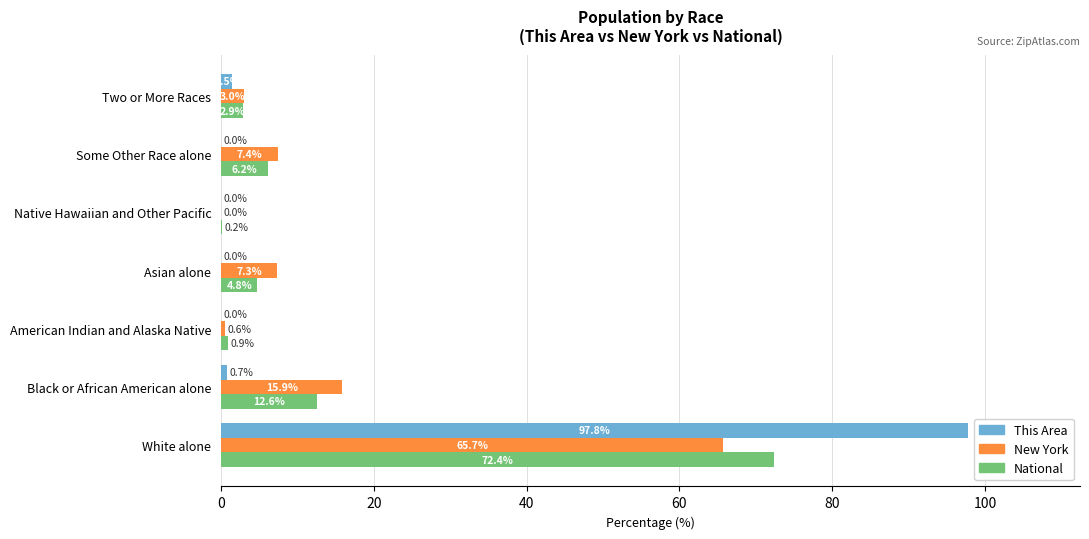

Between Asian alone and Some Other Race alone, which series saw the biggest shift?

National